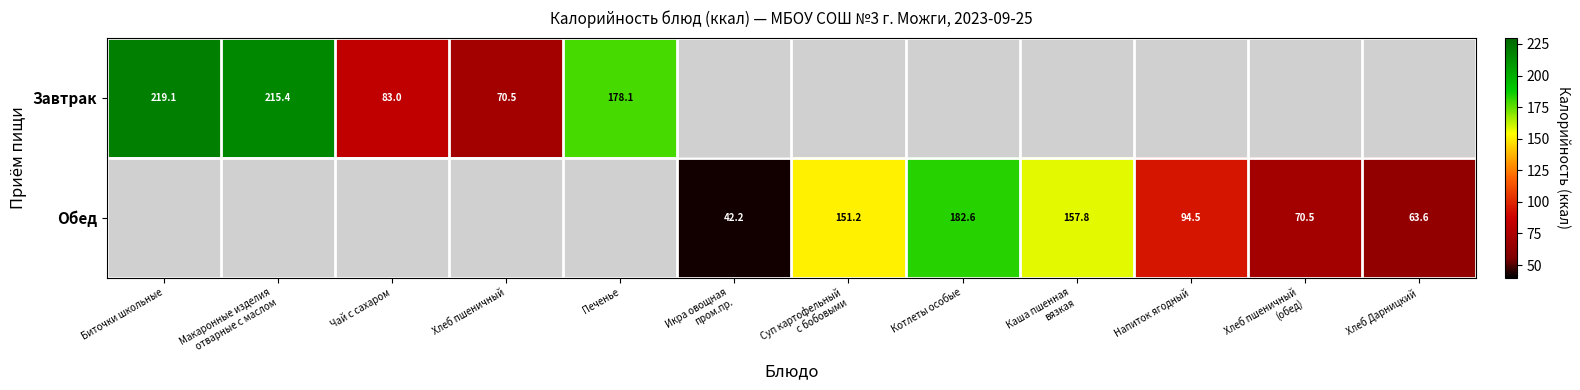

Read the Завтрак value at Макаронные изделия отварные с маслом.

215.4